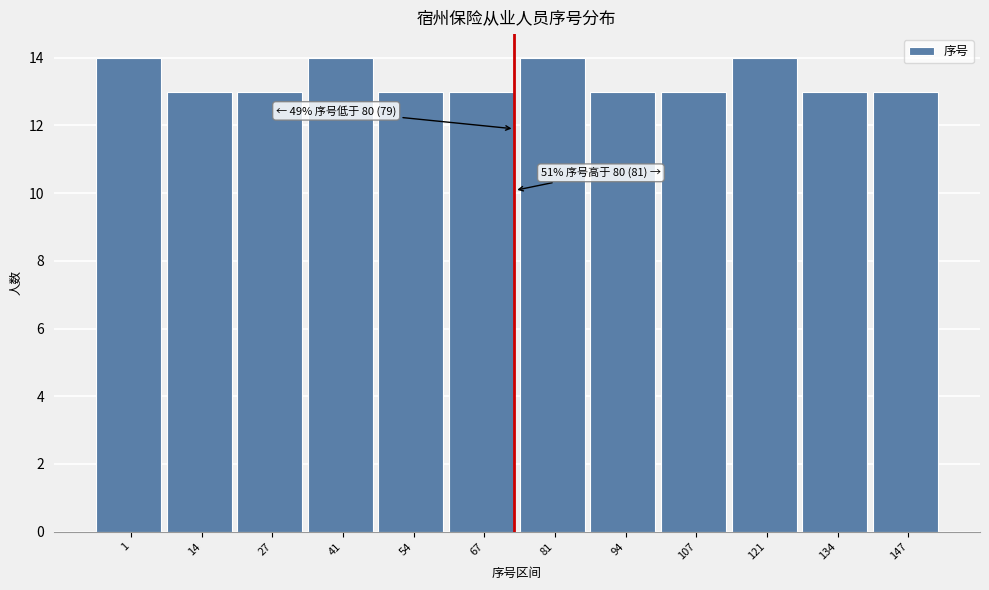

Reading right to left, transcribe all the data shown in this chart.

147=13	134=13	121=14	107=13	94=13	81=14	67=13	54=13	41=14	27=13	14=13	1=14